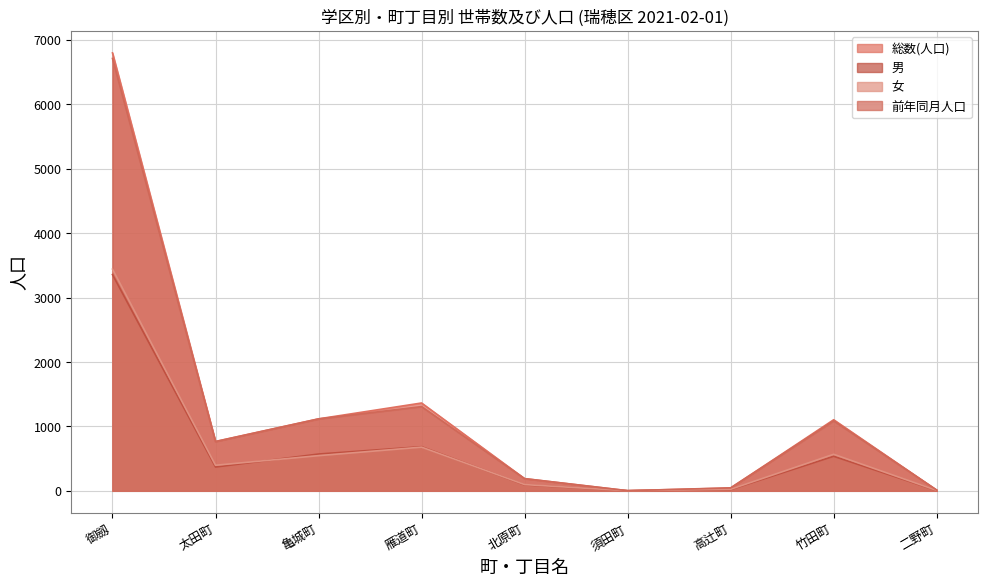

What is the sum of the 総数(人口) values at 竹田町 and 二野町?

1113